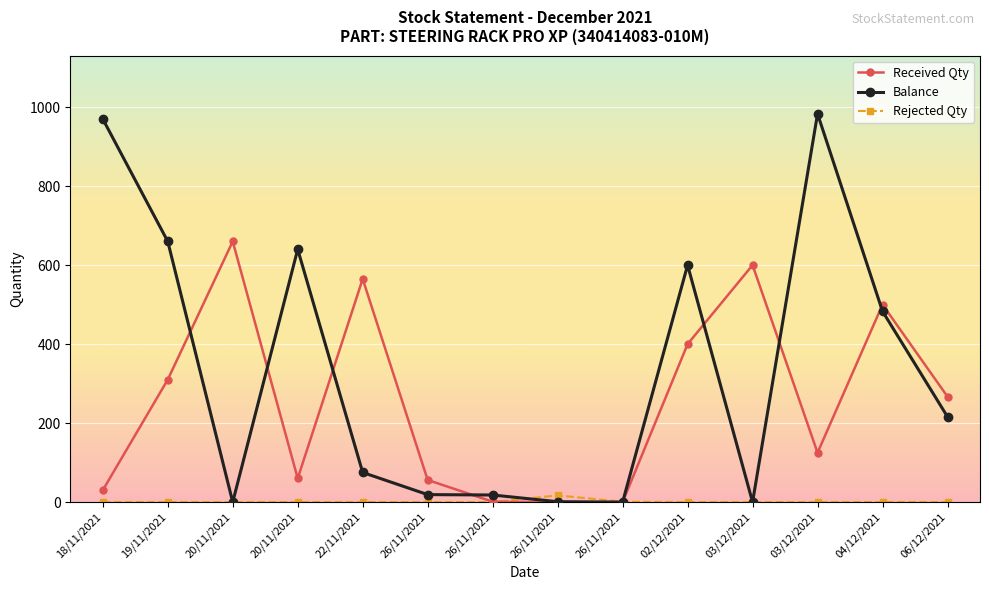

How many data points in Rejected Qty are above 0?

2